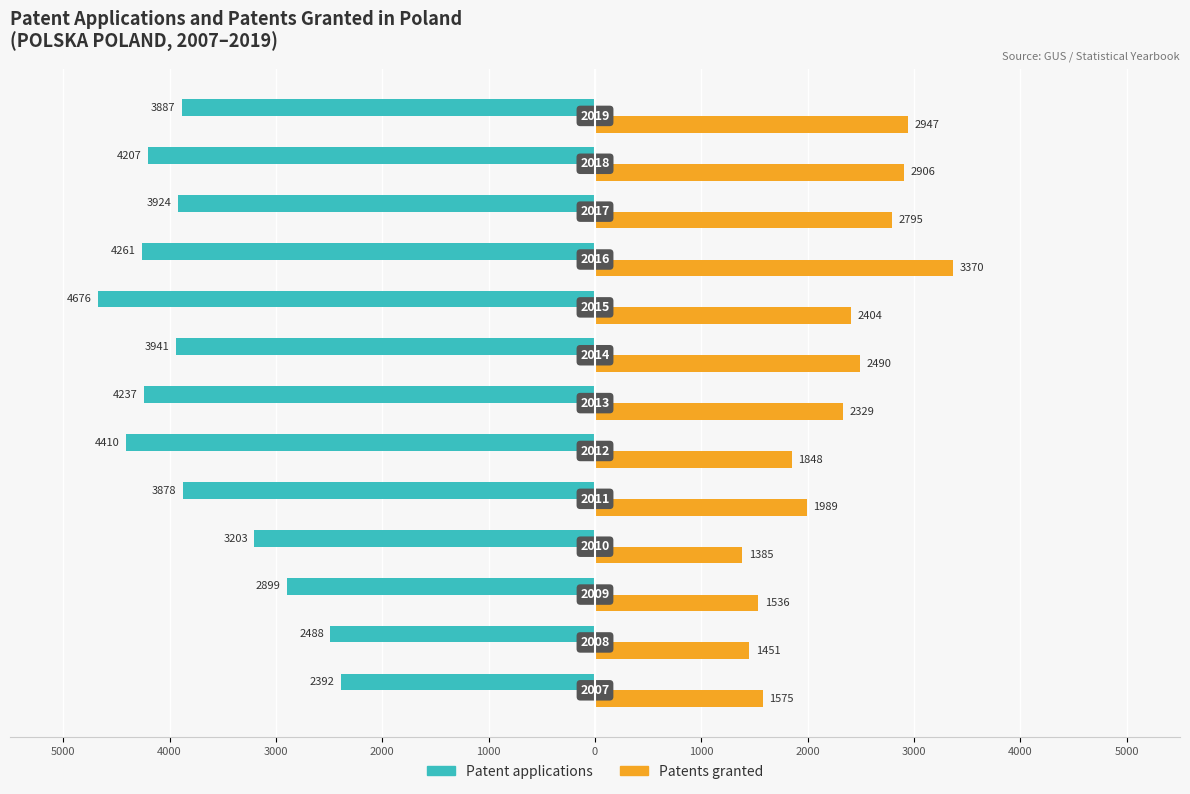

What are all the series names shown in the legend?

Patent applications, Patents granted